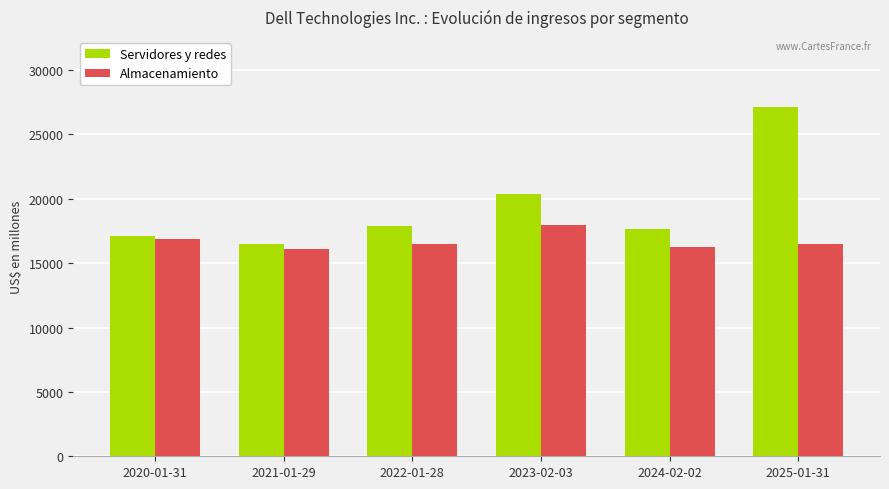

What position from the left is 2025-01-31?

6